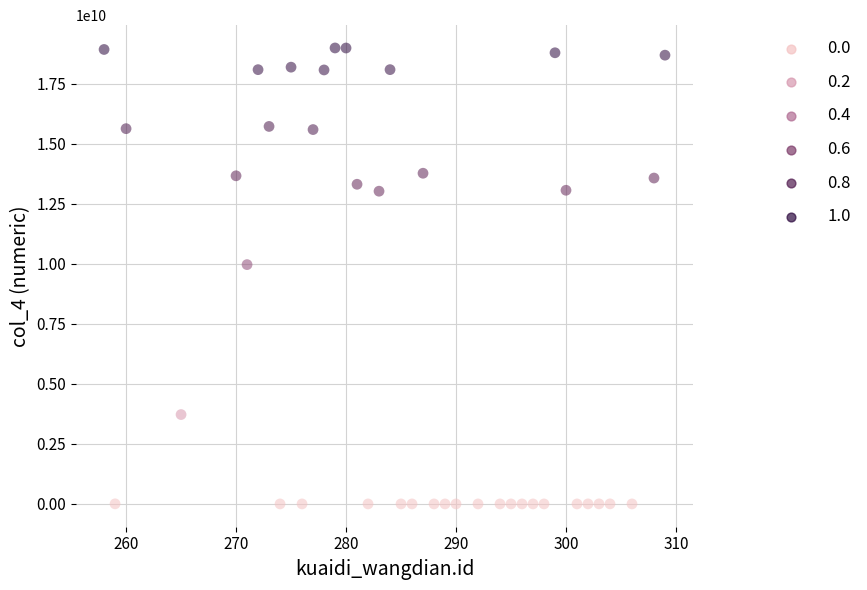

What Y value in the scatter plot is closest to 9499919153?

9972188666